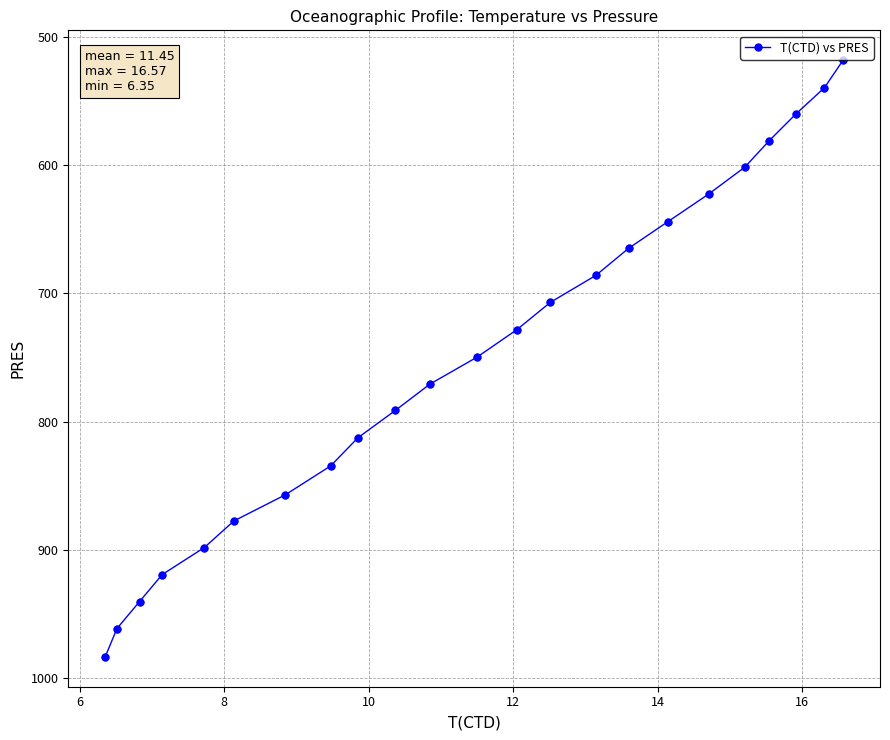

True or false: the data has more than 1 interior local peaks.

False